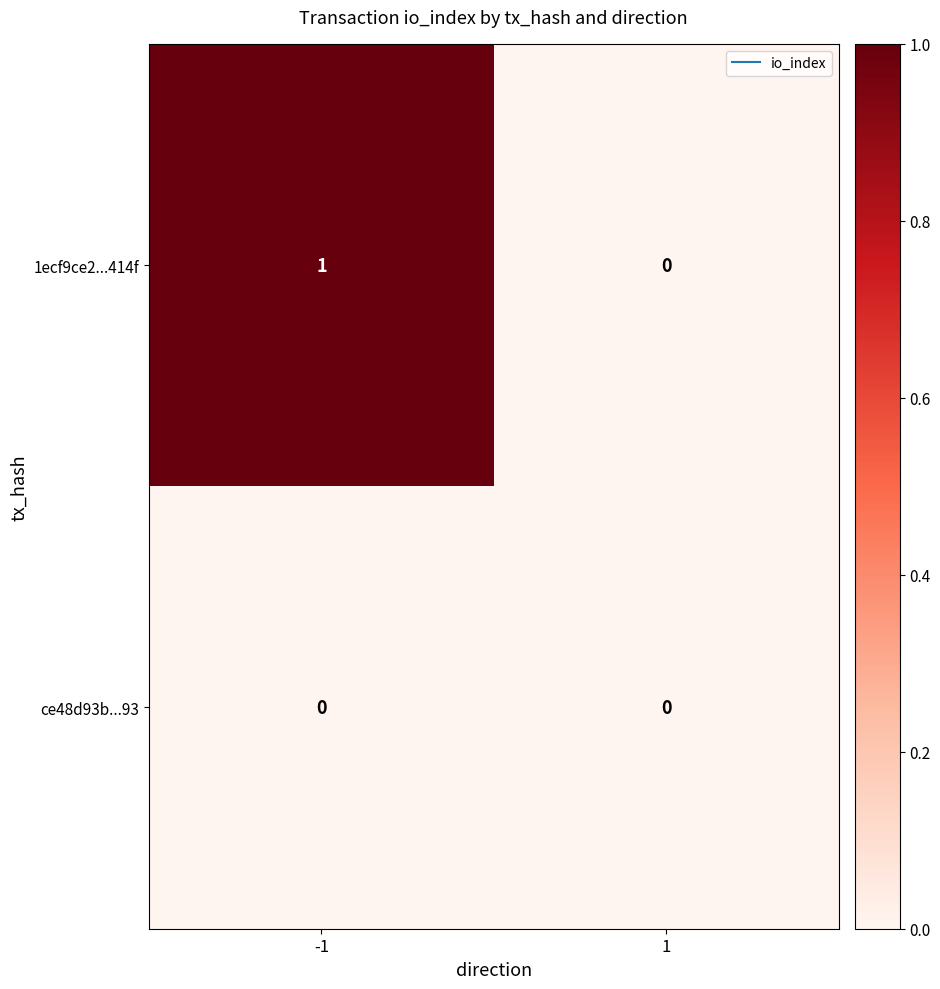

The ce48d93b...93 series shows 0 at 1. True or false?

True